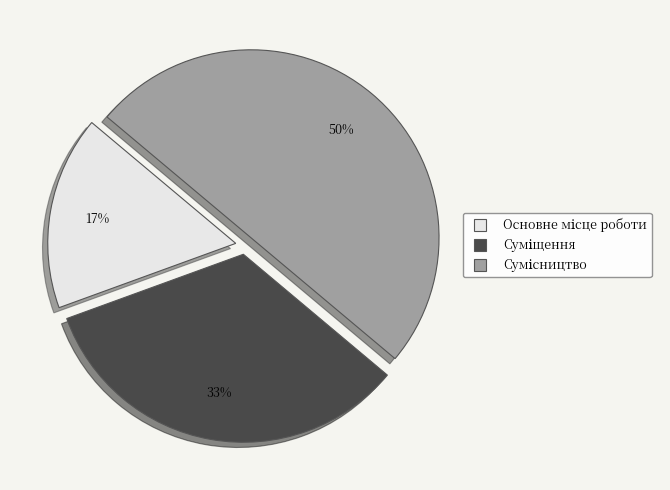

To the nearest percent, what is the difference between the largest and smallest slice percentages?

33%